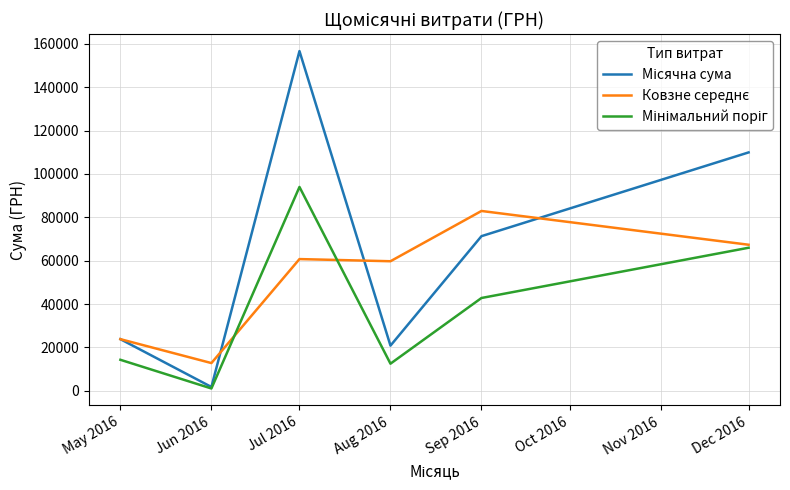

Does the chart display data point markers on the line(s)?

No